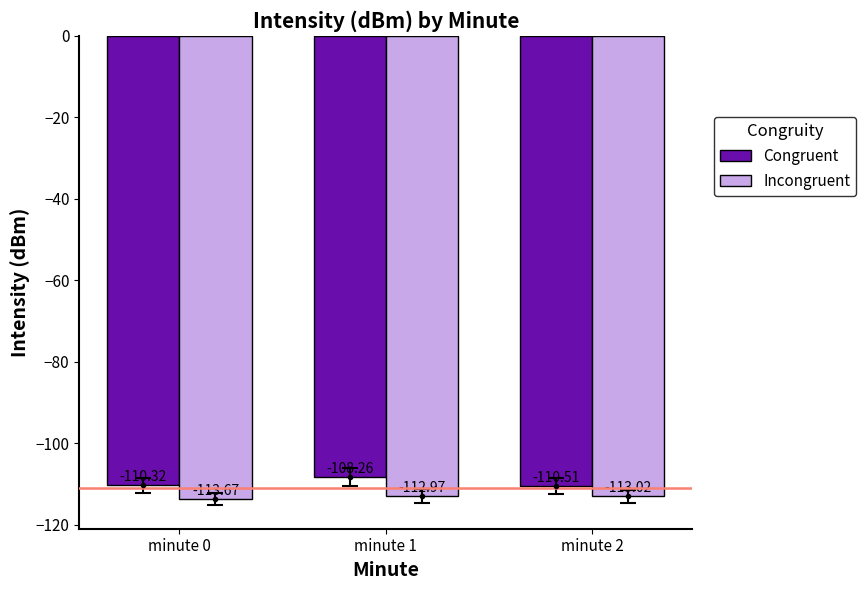

True or false: Incongruent has a value of -196.5 at minute 2.

False